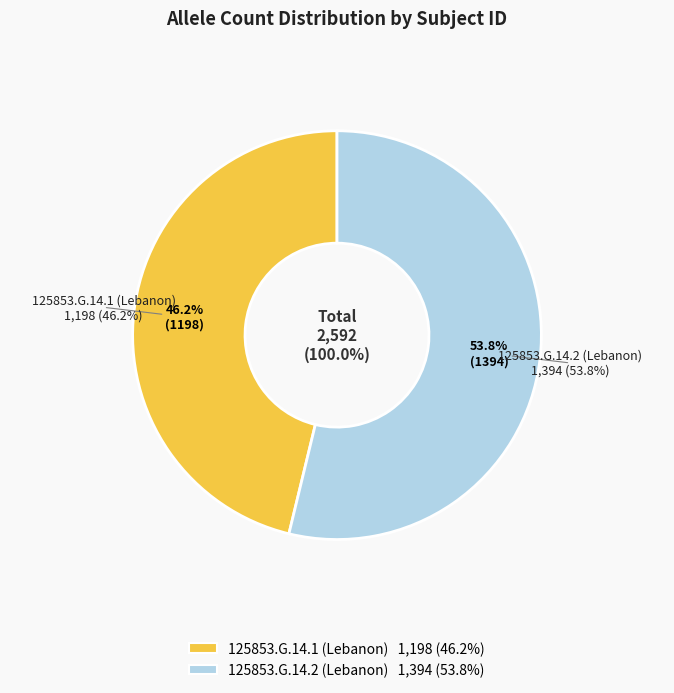

To the nearest percent, what is the combined percentage of 125853.G.14.2 (Lebanon) and 125853.G.14.1 (Lebanon)?

100%